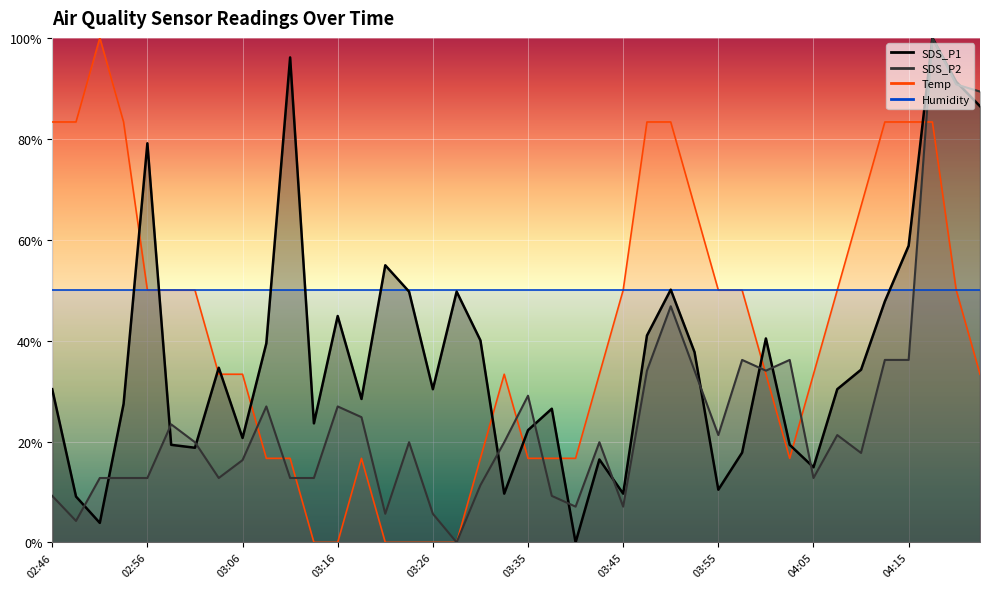

True or false: SDS_P1 line has more than 2 interior local peaks.

True